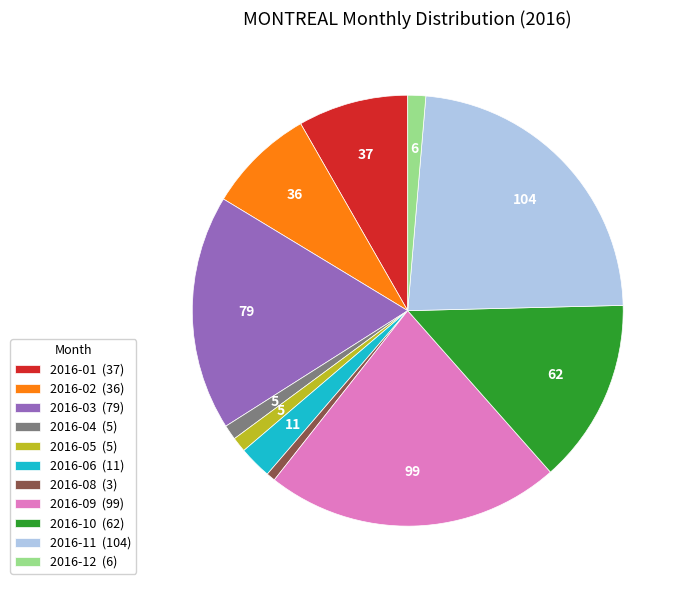

Is it true that 2016-02 (36) is 1% of the pie?

False